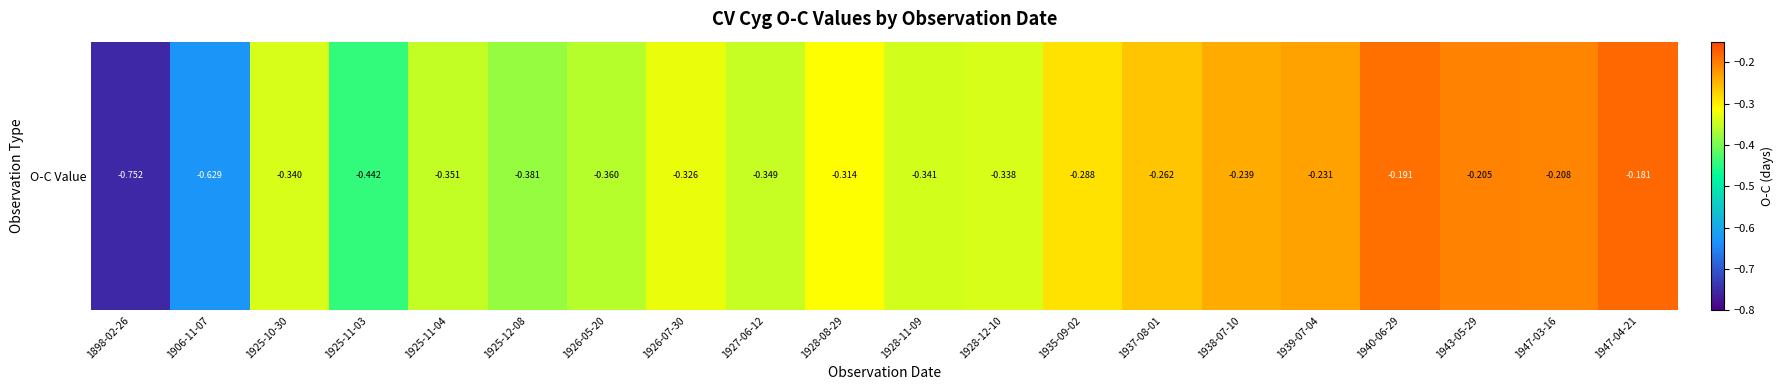

Between 1925-11-04 and 1938-07-10, which is larger?

1938-07-10